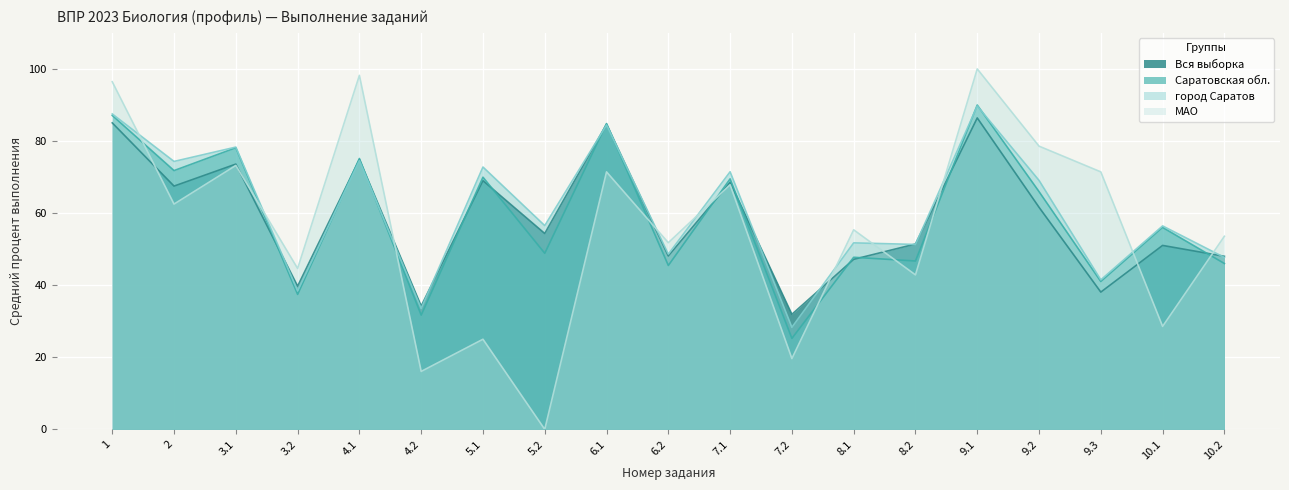

At 8.1, list the series in order from largest to smallest.

МАО, город Саратов, Саратовская обл., Вся выборка